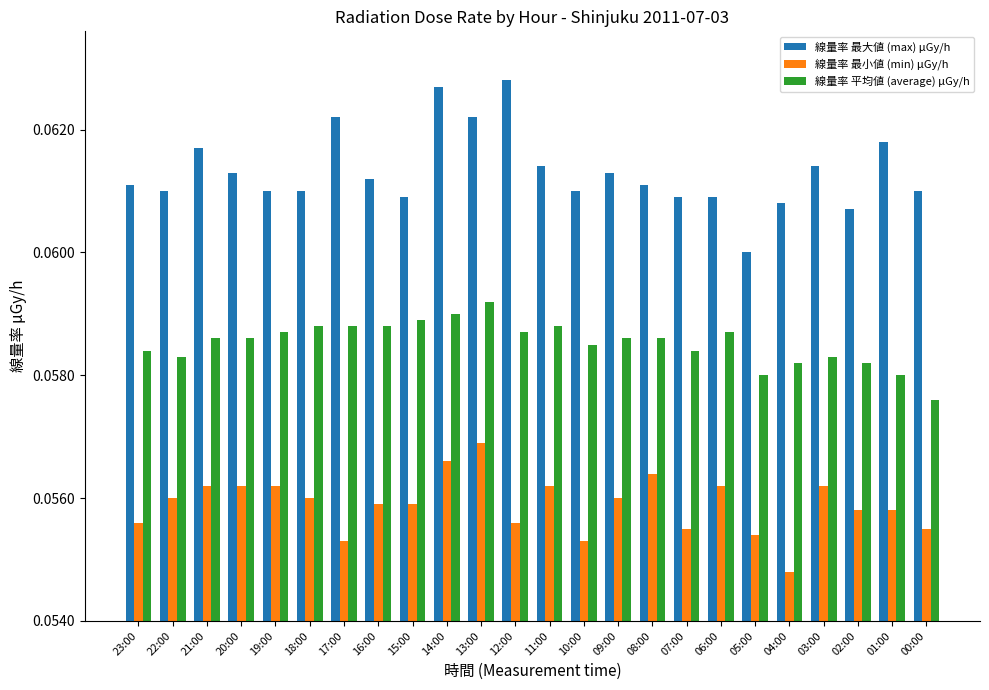

Where is 線量率 平均値 (average) μGy/h nearest to the value 0?

00:00